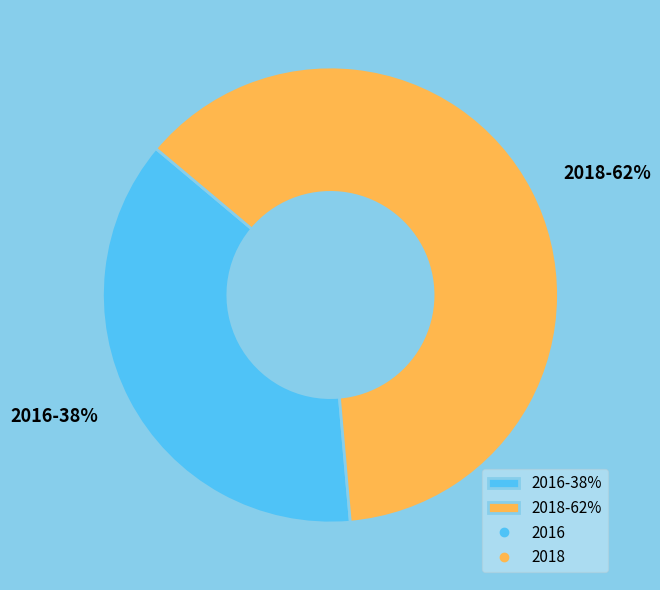

How many slices are in this pie chart?

2